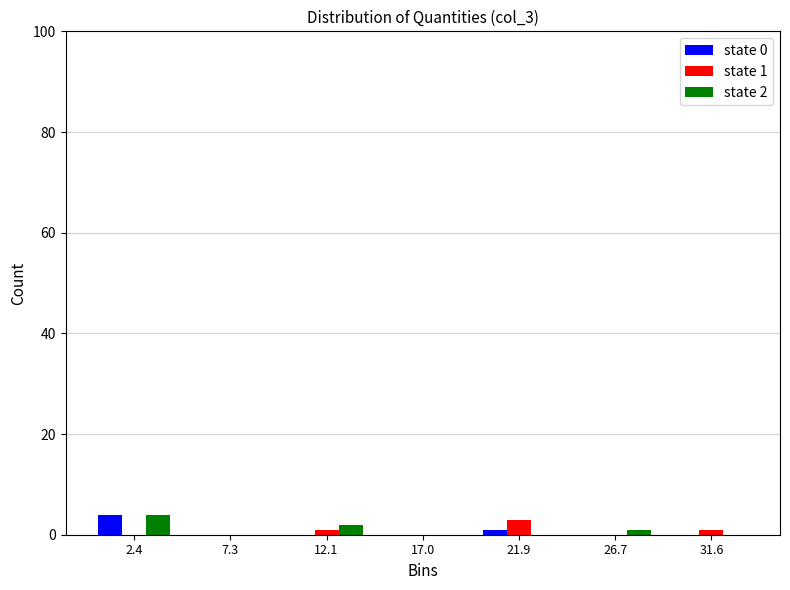

In the state 2 series, which range on the x-axis has the tallest bar?

0.0 to 5.0